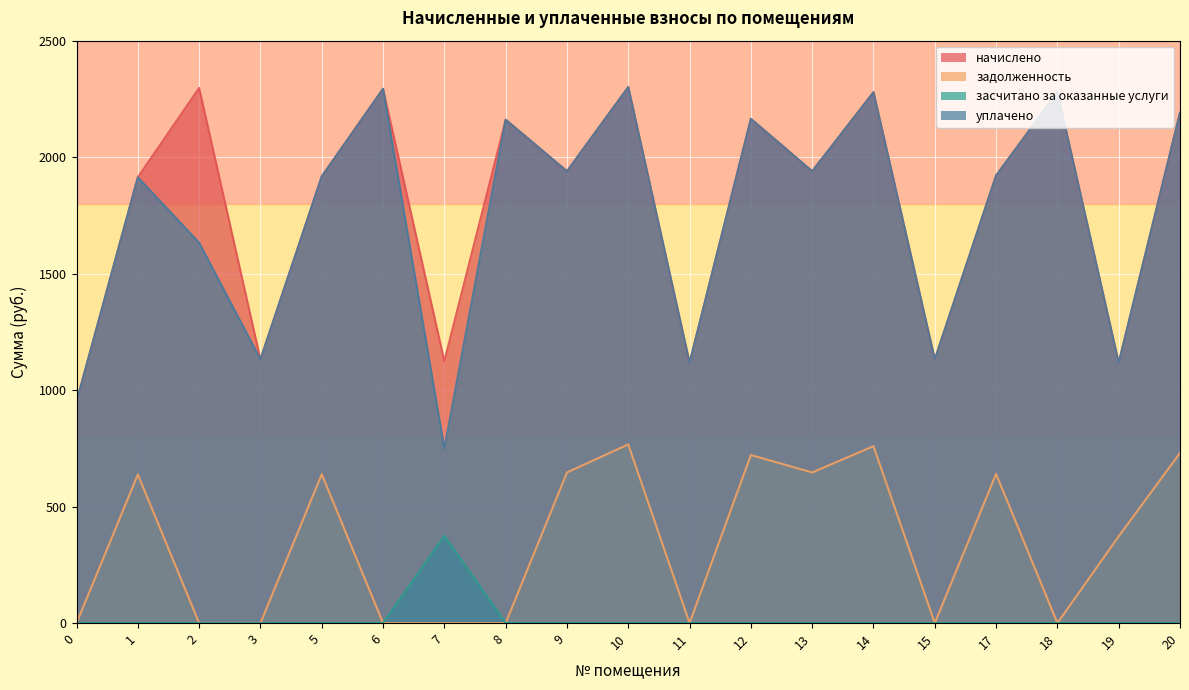

At how many categories does at least one series exceed 576?

19